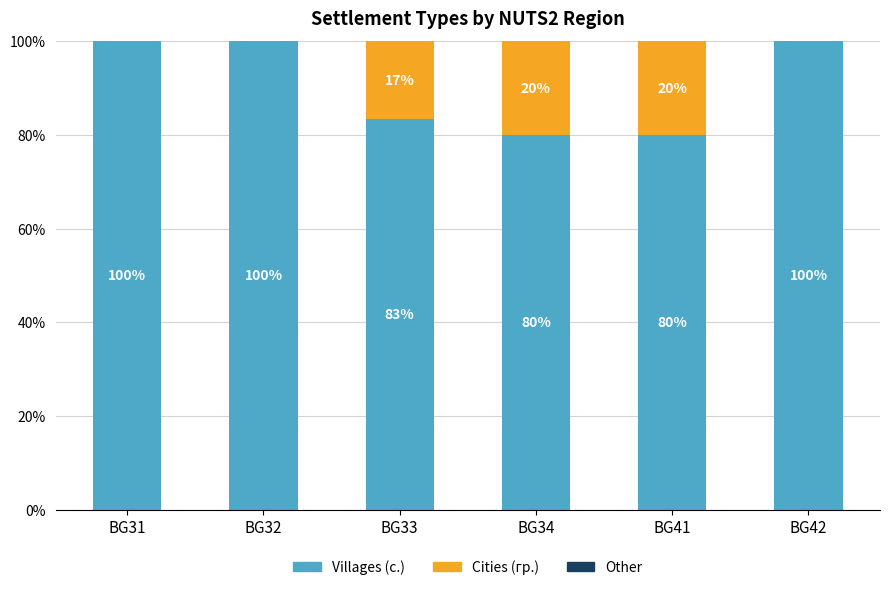

What is the total value across all series at BG41?

100.0